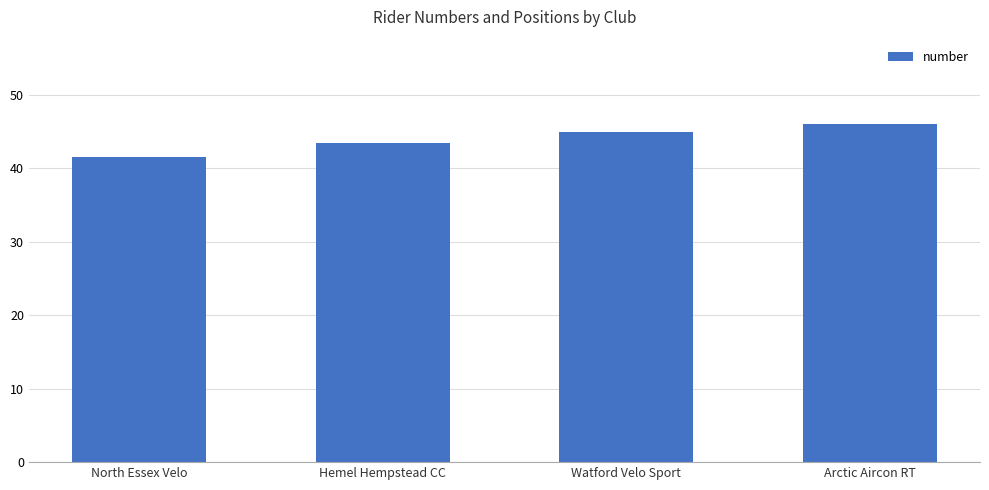

Is it true that the value at Watford Velo Sport is 45.0?

True